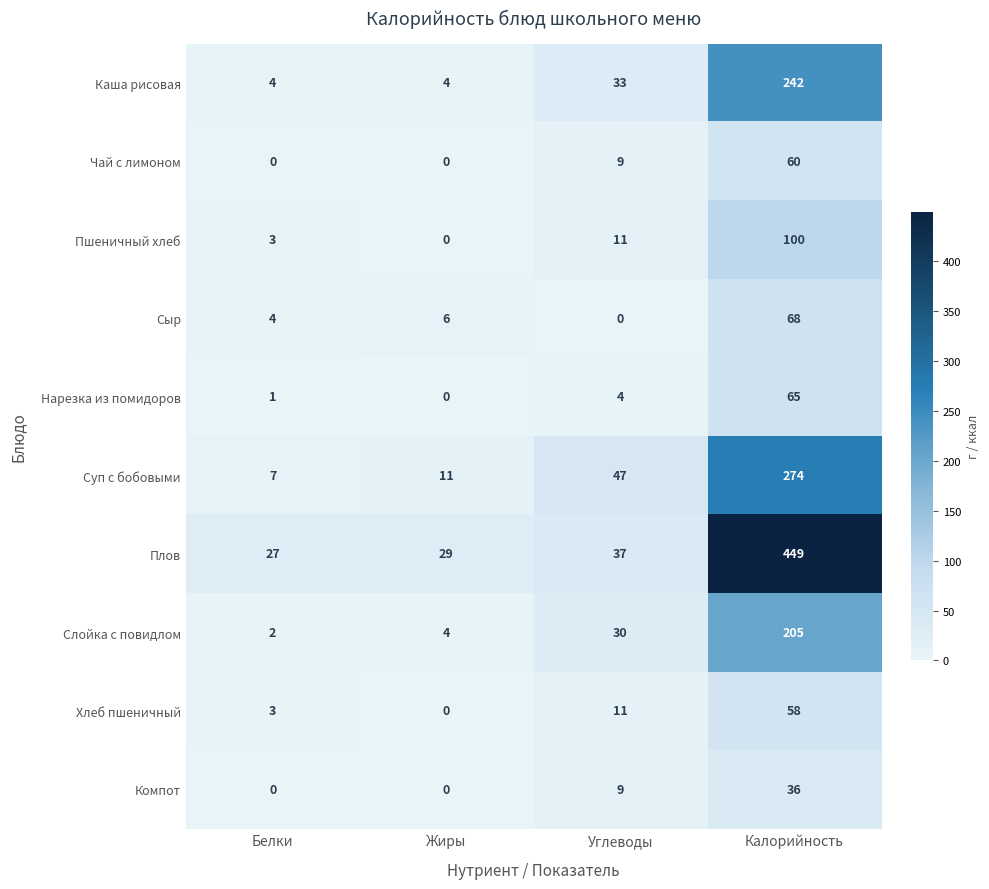

What is the greatest value displayed?

449